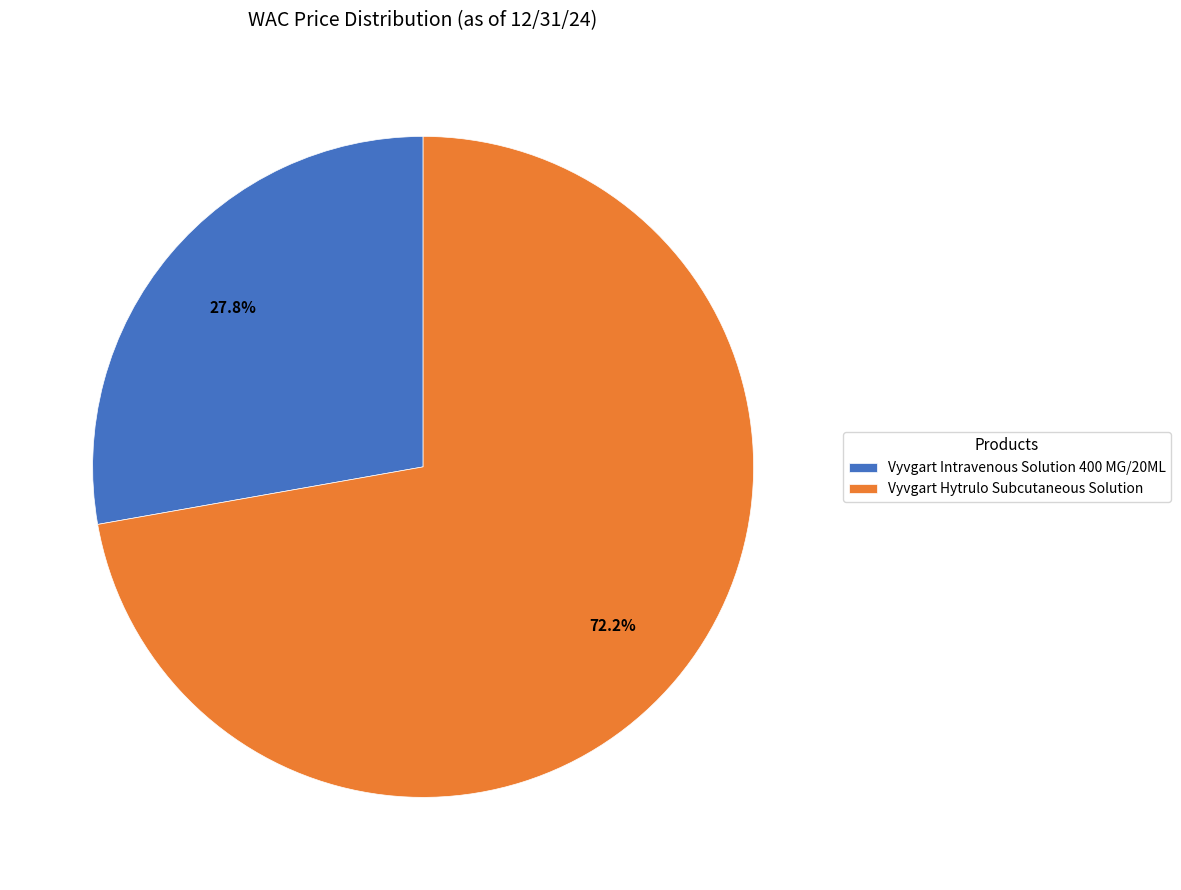

What is the majority slice?

Vyvgart Hytrulo Subcutaneous Solution